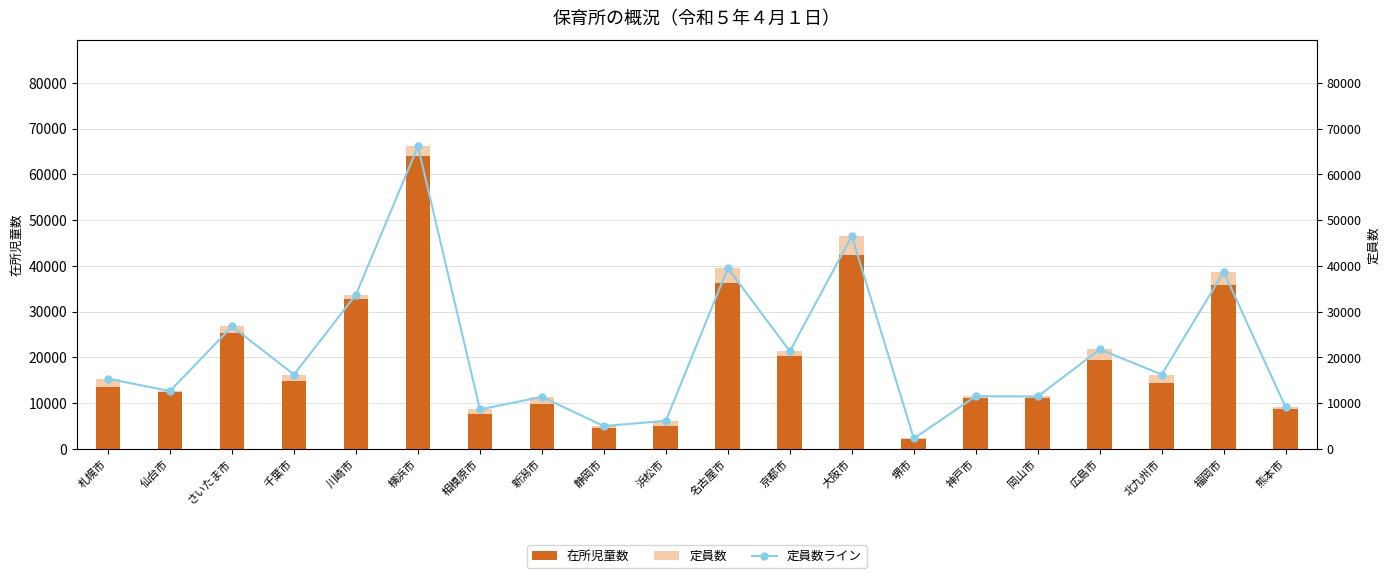

Which category has the highest value across all series?

横浜市